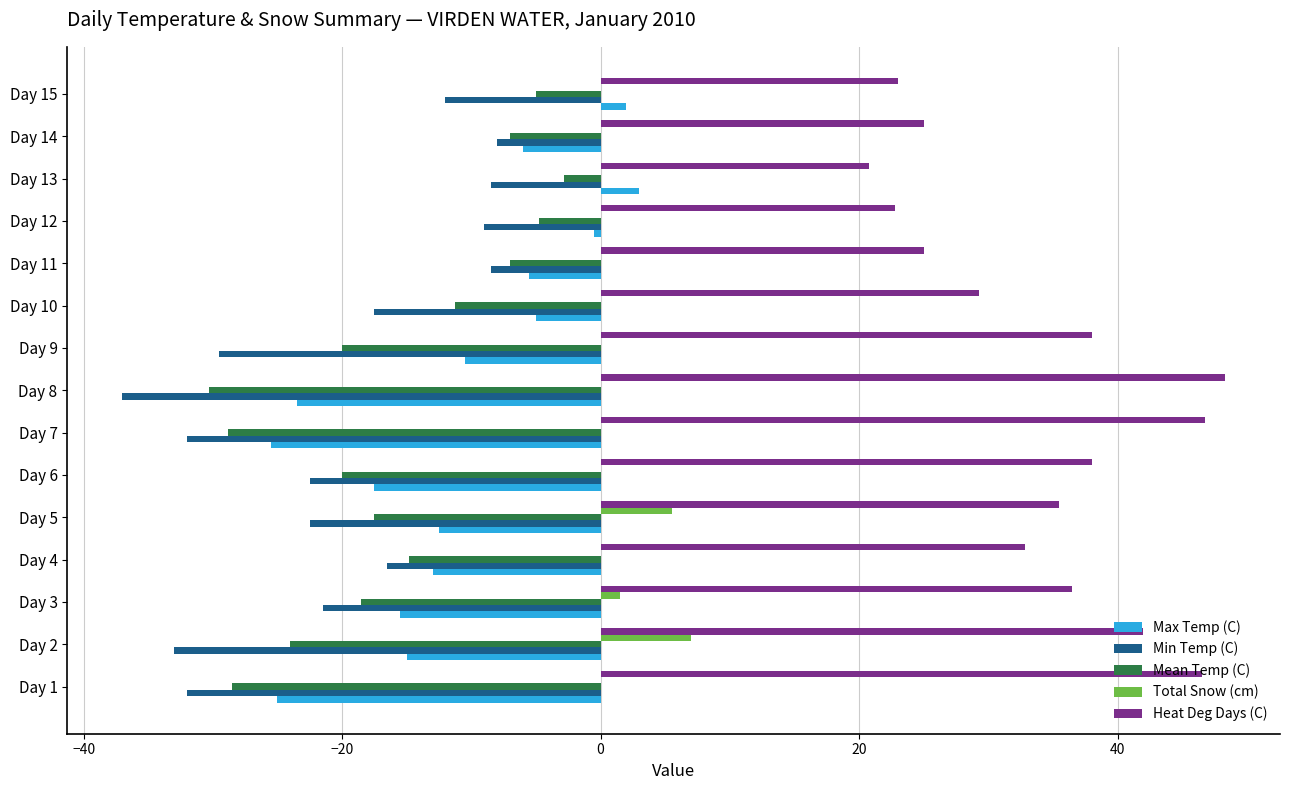

True or false: Heat Deg Days (C) has a value of 10.7 at Day 3.

False